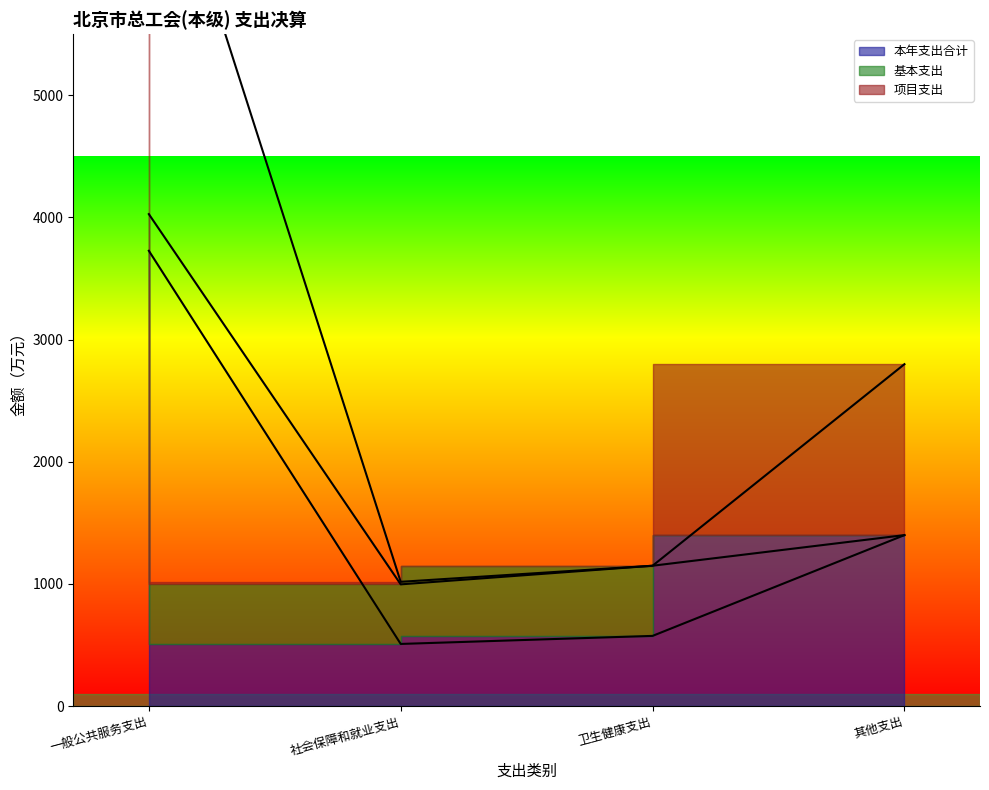

Where is the first local minimum for 项目支出?

社会保障和就业支出